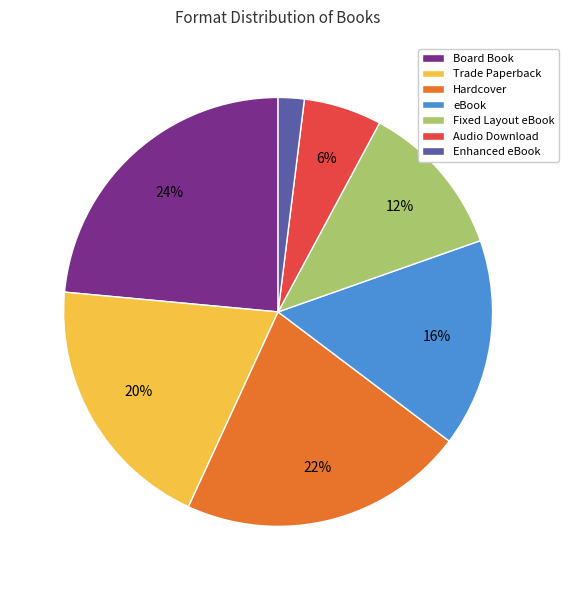

Is the sum of Audio Download and Board Book greater than half?

No